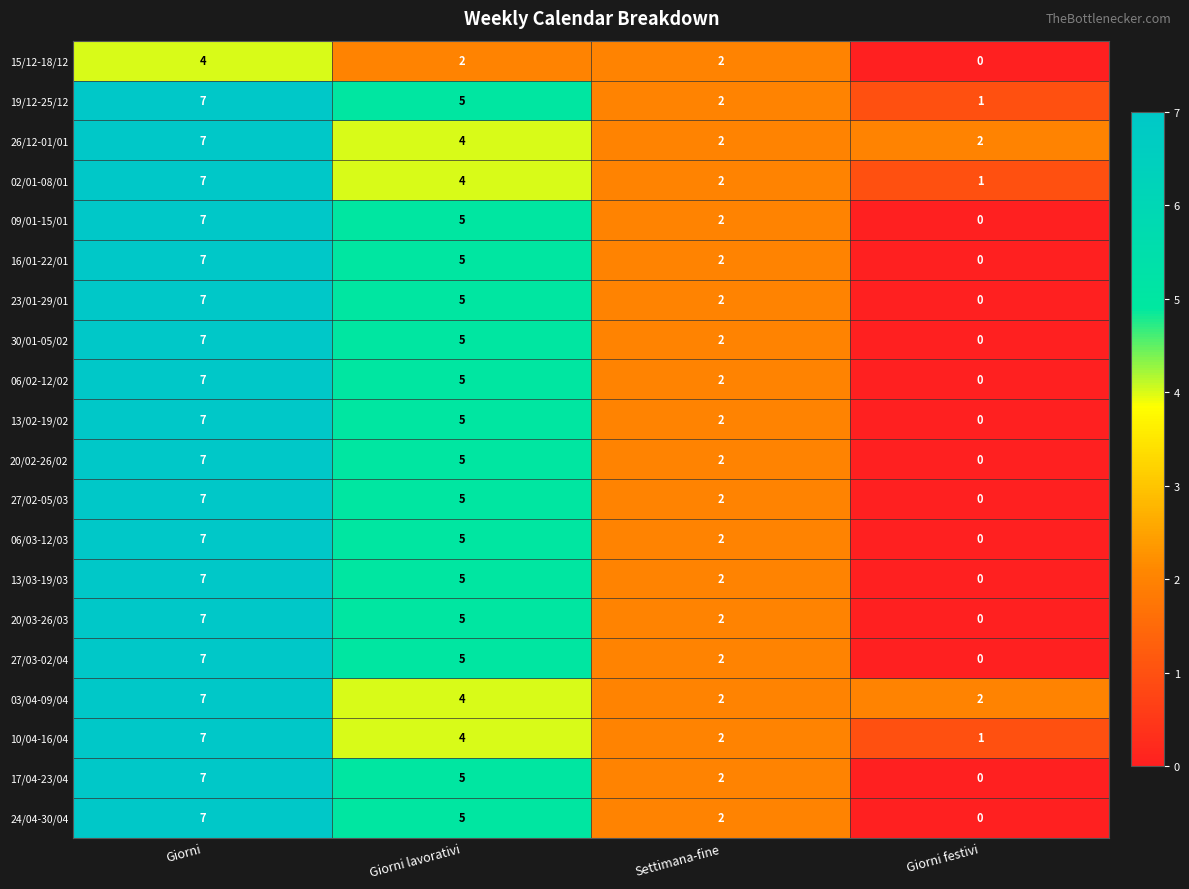

At which label does 09/01-15/01 first exceed 5?

Giorni